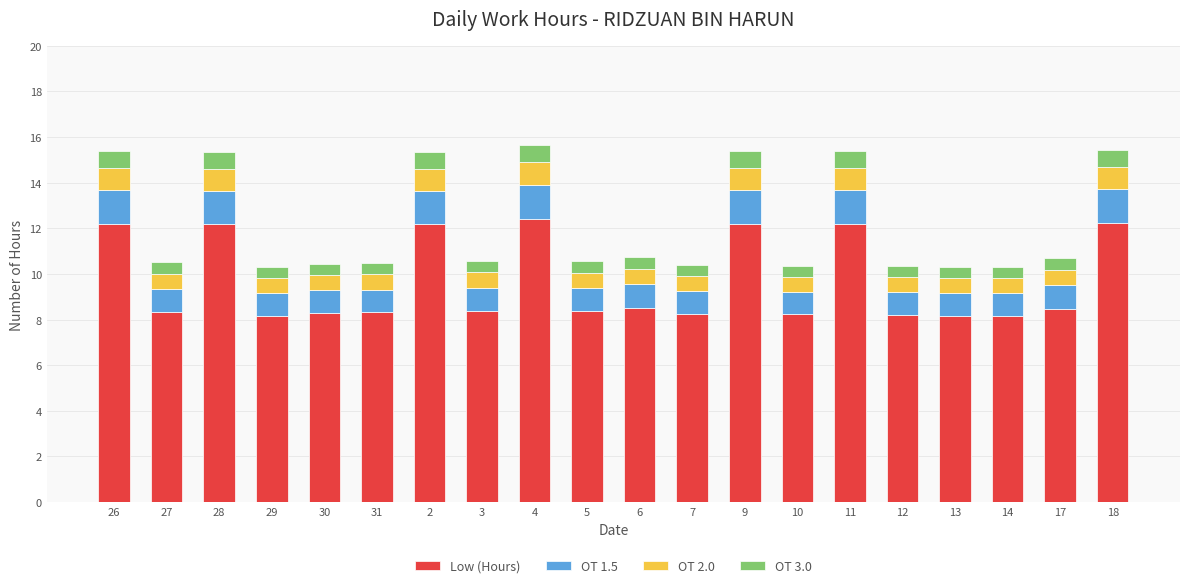

What is the total value across all series at 7?

10.4